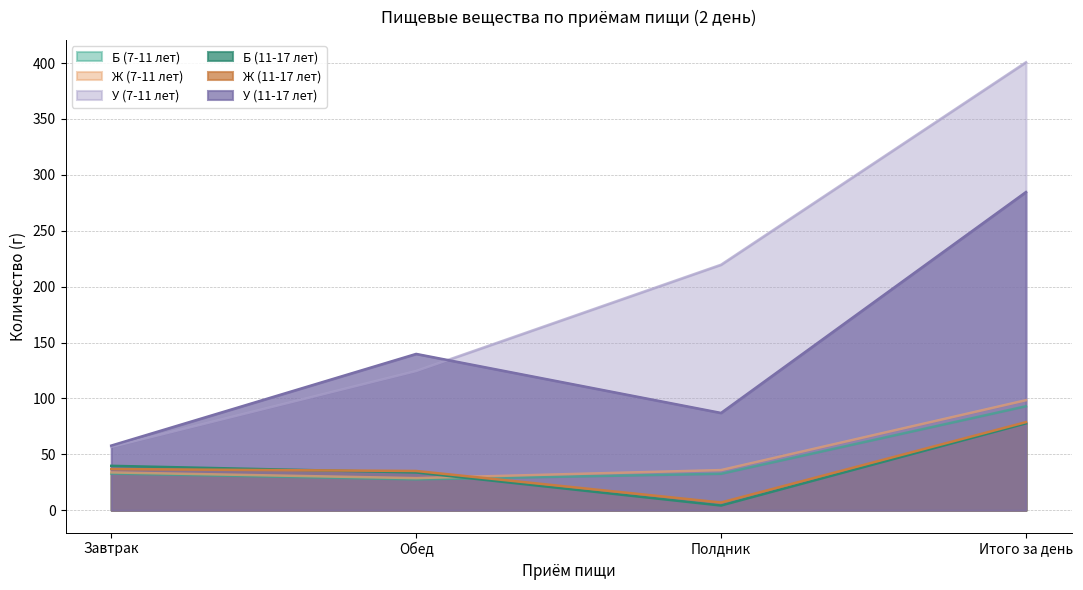

Which category has the highest value in the У (7-11 лет) series?

Итого за день